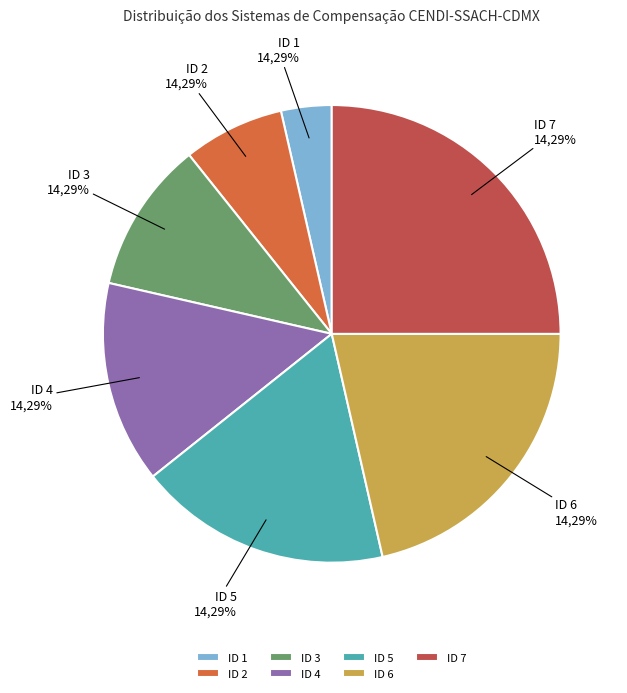

What is the largest slice in the pie chart?

COMPENSACION CENDI-SSACH-CDMX (7)